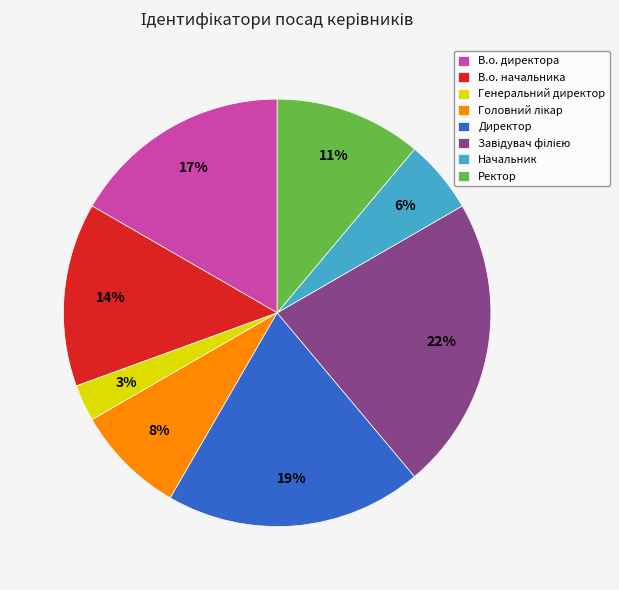

To the nearest percent, what is the difference between the largest and smallest slice percentages?

19%